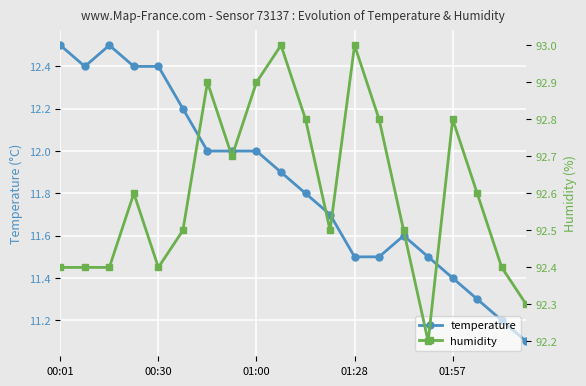

The value of temperature at 00:30 is 17.7. True or false?

False